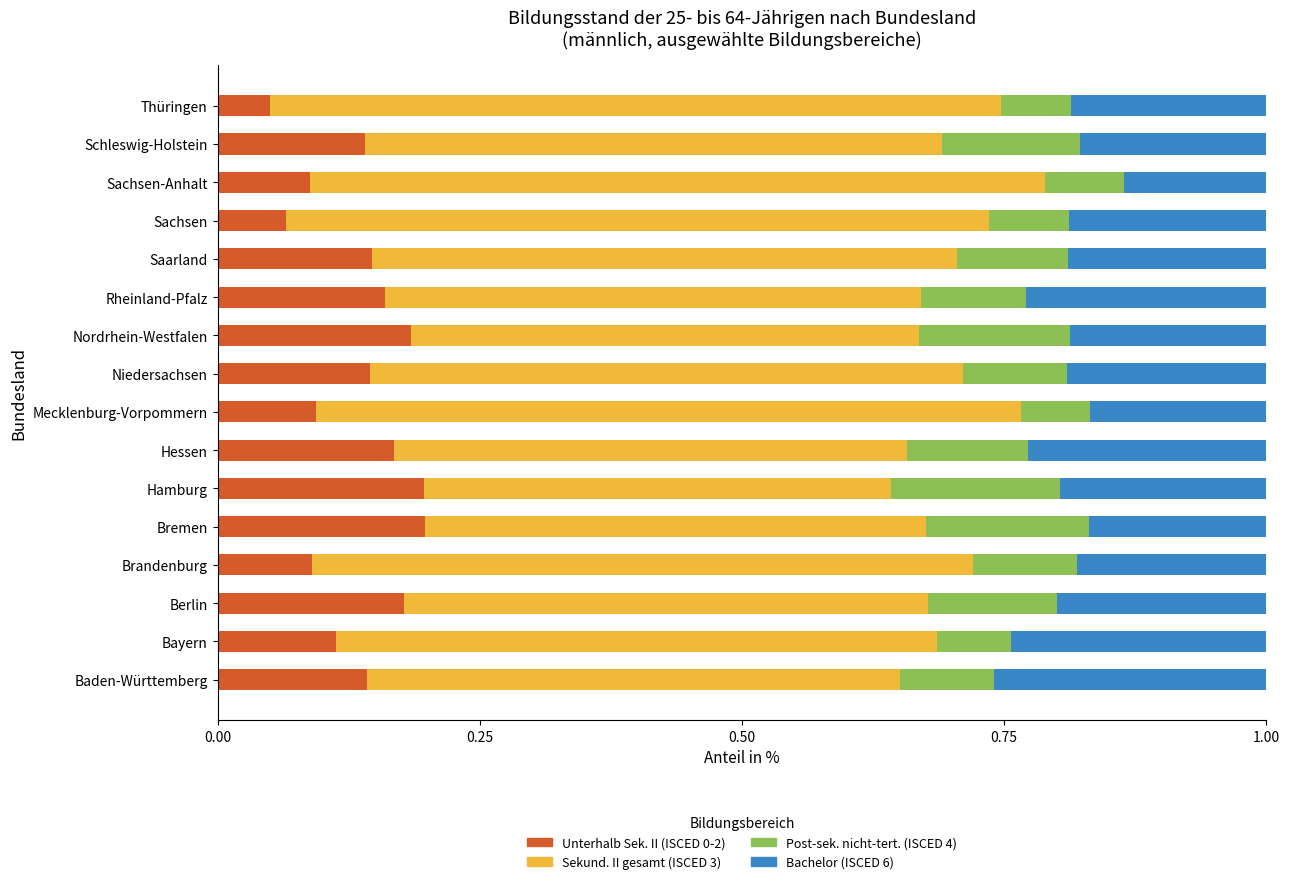

True or false: Unterhalb Sek. II (ISCED 0-2) has a value of 0.1 at Thüringen.

True